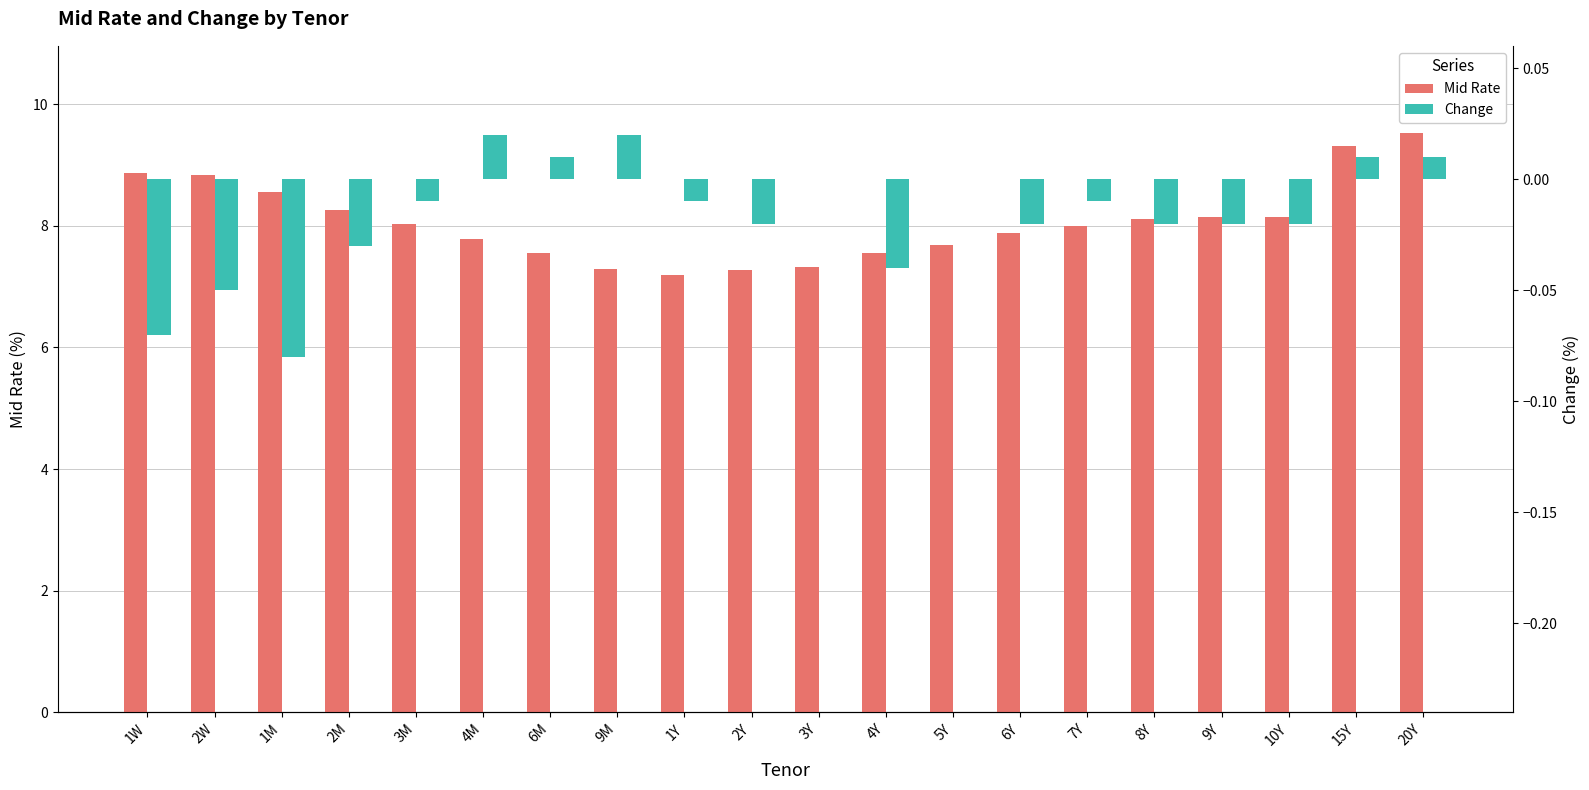

How many bars are there in total?

40